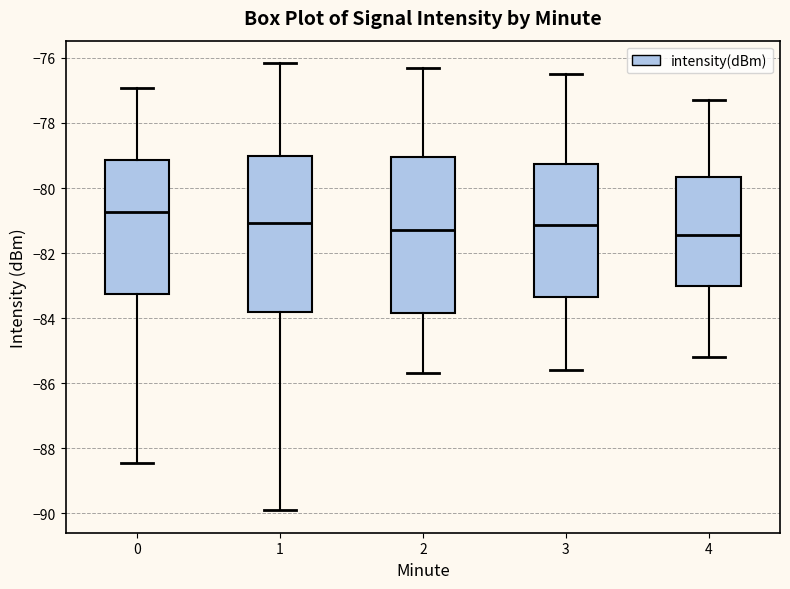

Which box has the highest median line?

0